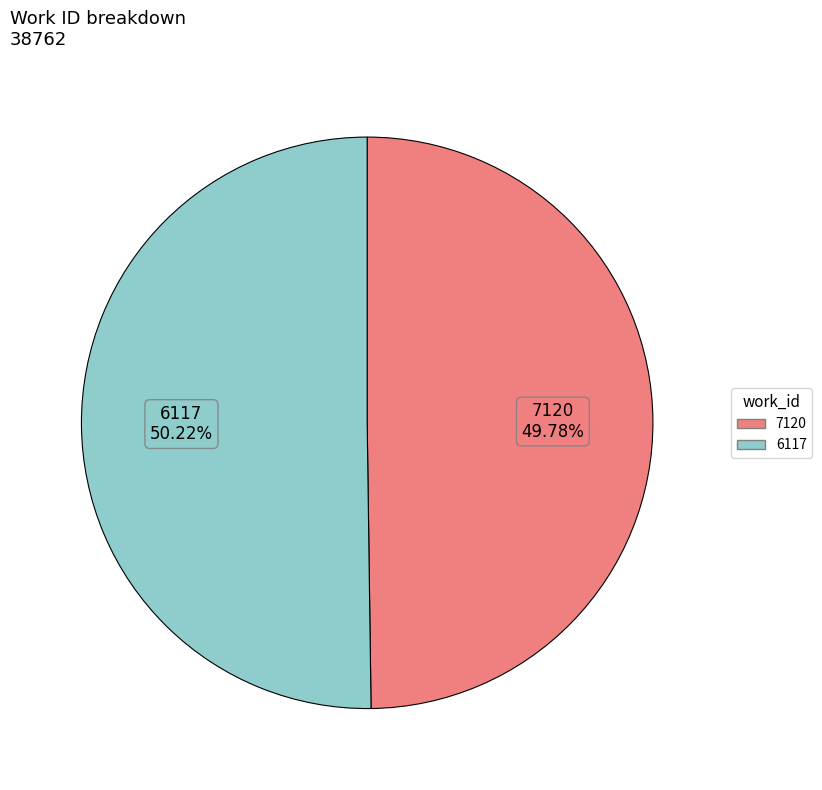

What percentage is the 7120 slice, to the nearest percent?

50%